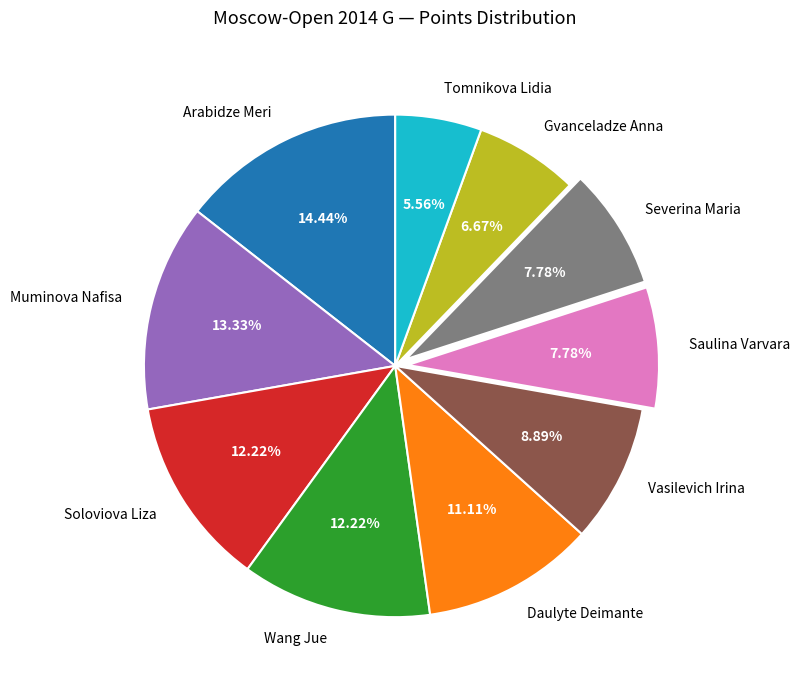

What percentage do Muminova Nafisa and Soloviova Liza together represent?

25.6%